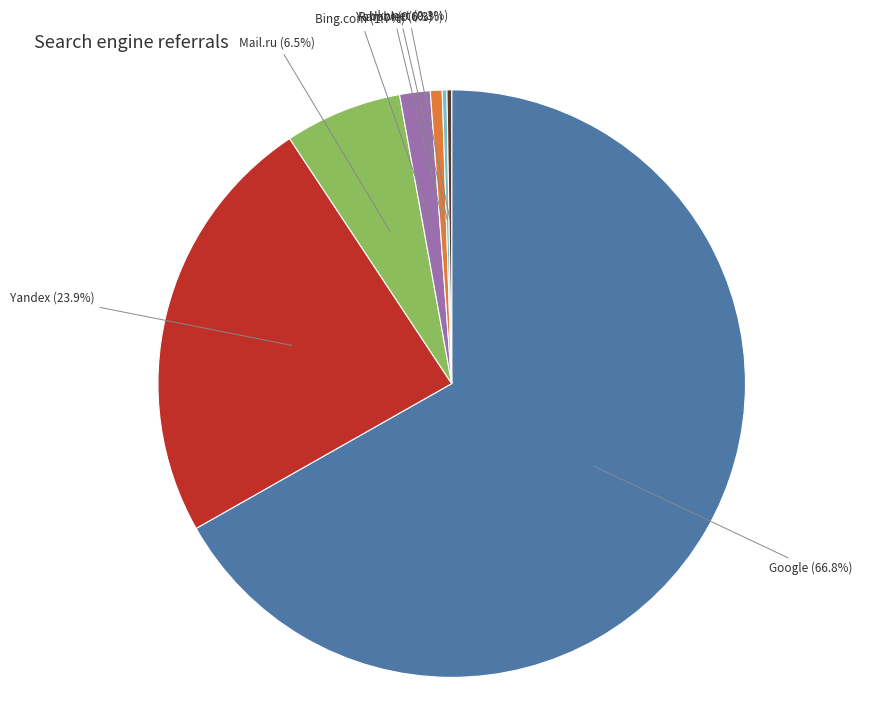

Is there any slice that represents more than half of the pie?

Yes